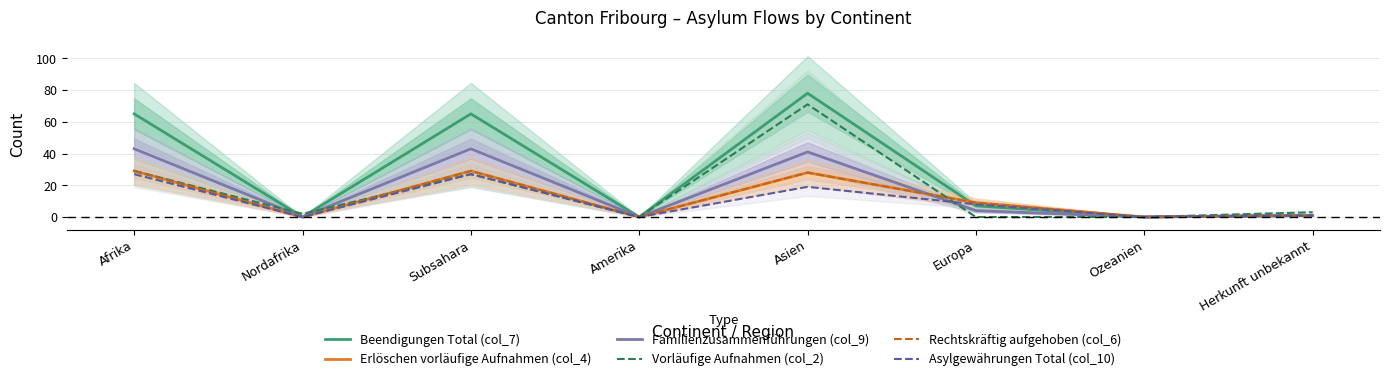

What are all the series names shown in the legend?

Beendigungen Total (col_7), Erlöschen vorläufige Aufnahmen (col_4), Familienzusammenführungen (col_9), Vorläufige Aufnahmen (col_2), Rechtskräftig aufgehoben (col_6), Asylgewährungen Total (col_10)